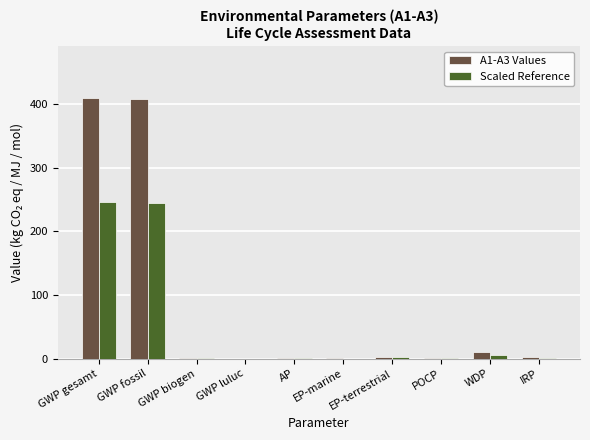

What is the sum of all A1-A3 Values values?

837.6